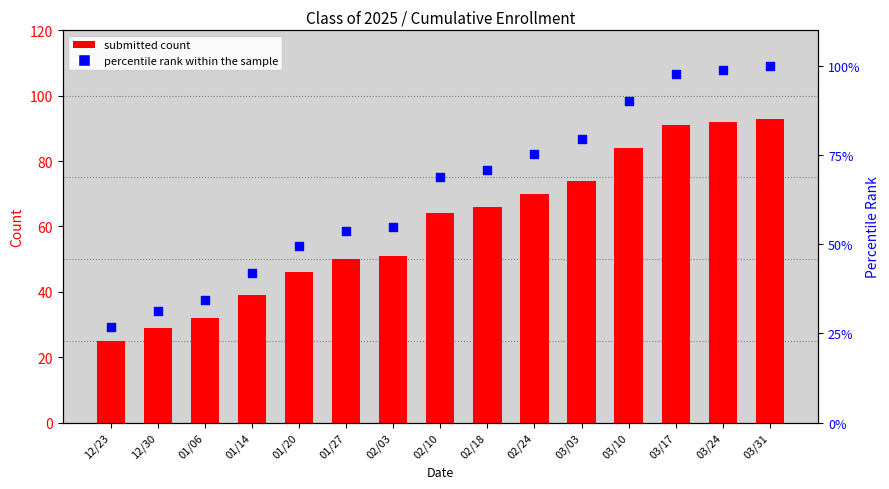

Which series reaches the minimum Y coordinate?

Class of 2025 Submitted